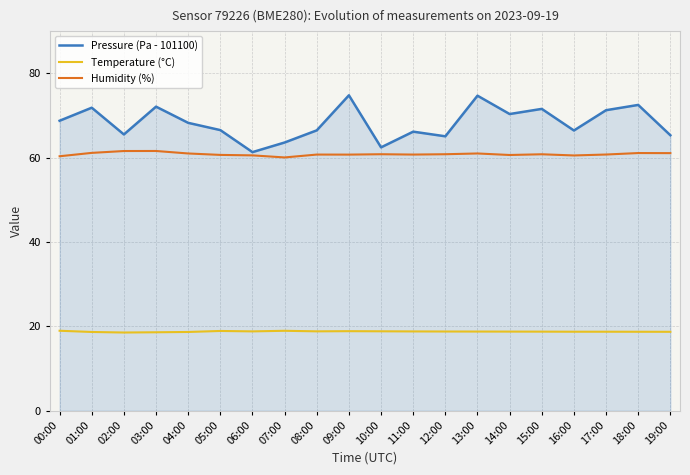

The Humidity (%) series shows 95.7 at 12:00. True or false?

False